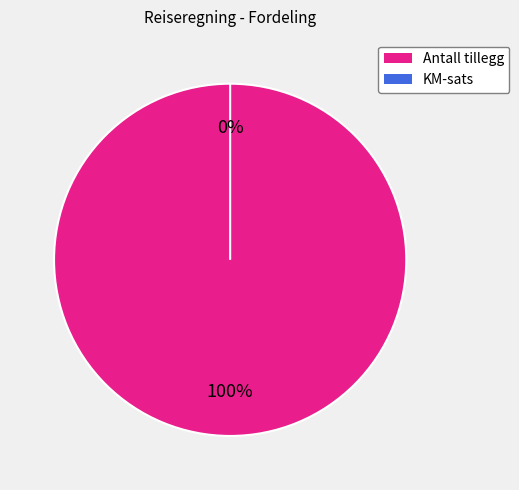

True or false: KM-sats accounts for 7% of the total.

False